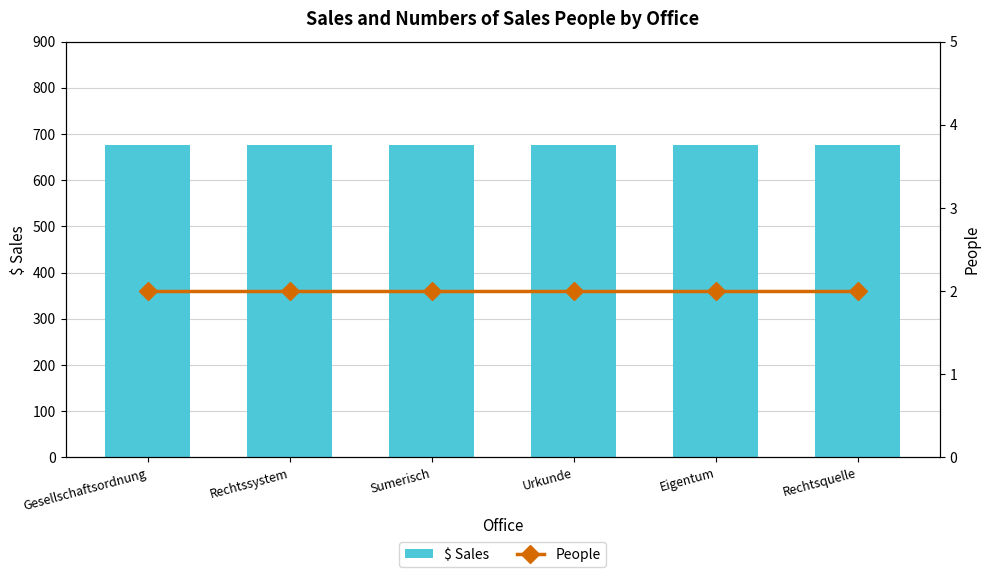

Reading right to left, extract all data points from this chart.

$ Sales: 677	677	677	677	677	677
People: 2	2	2	2	2	2